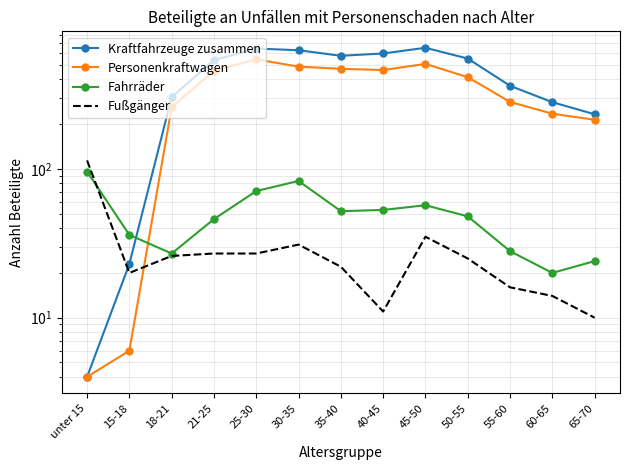

How many values in the Fahrräder series exceed 48?

6